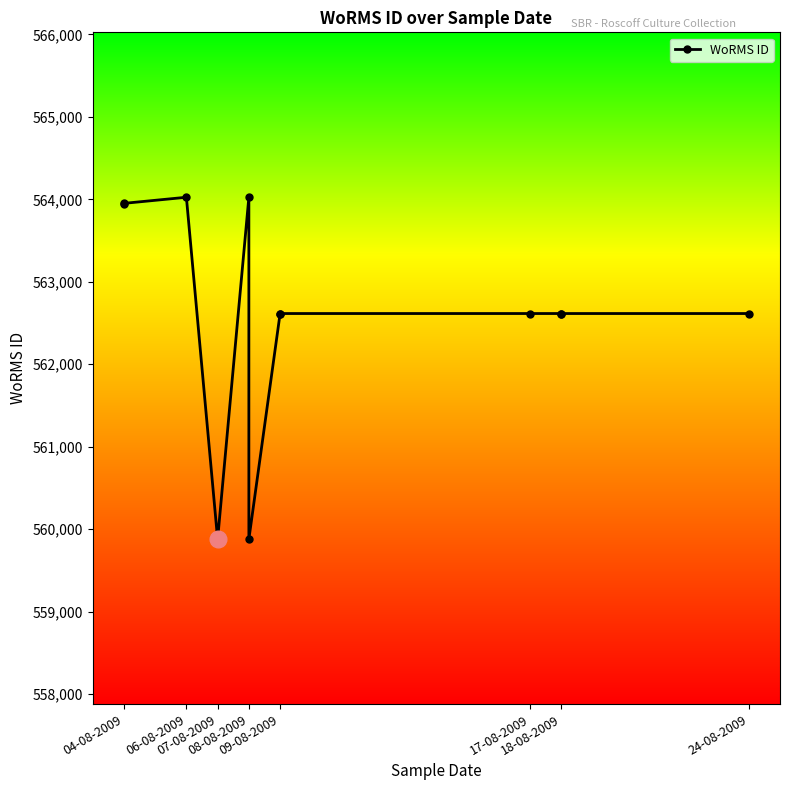

How many lines are shown in the chart?

1